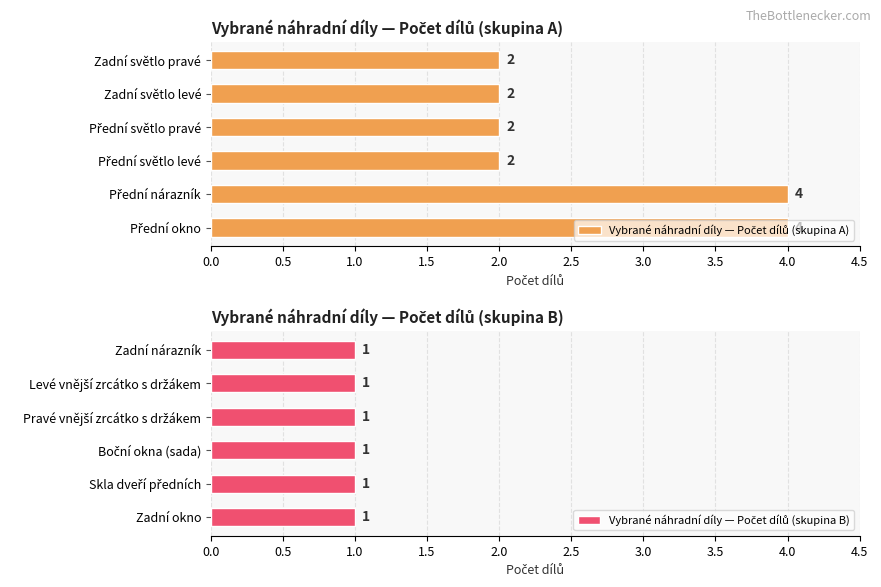

True or false: Vybrané náhradní díly — Počet dílů (skupina B) has a value of 0.9 at 1.5.

False